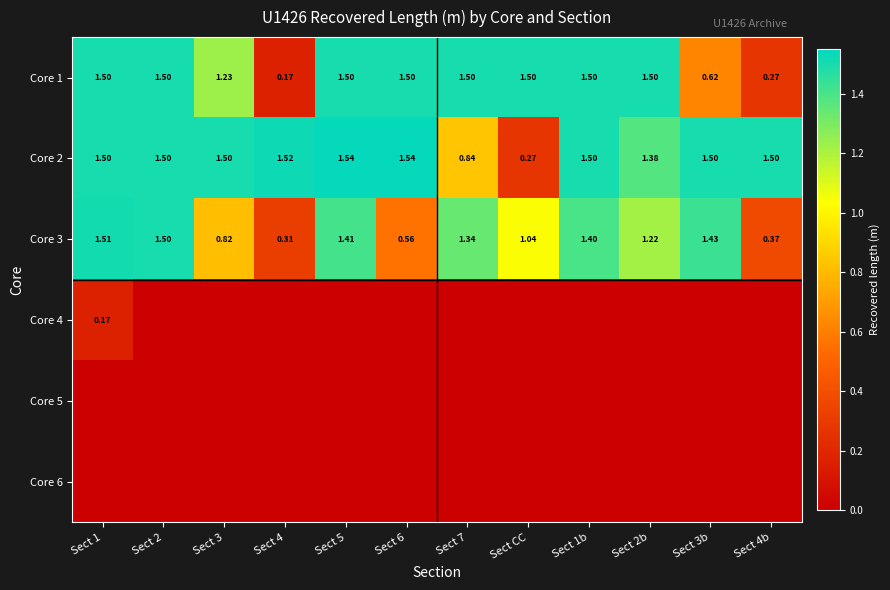

Is the value of Core 2 at Sect 5 greater than the value of Core 3 at Sect 2b?

Yes